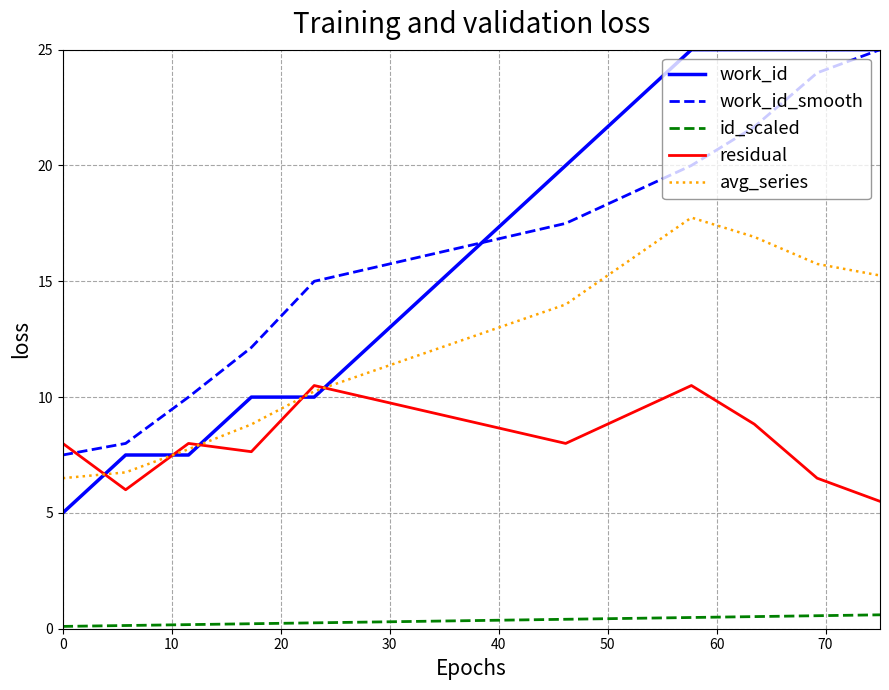

Count the number of categories in the chart.

10